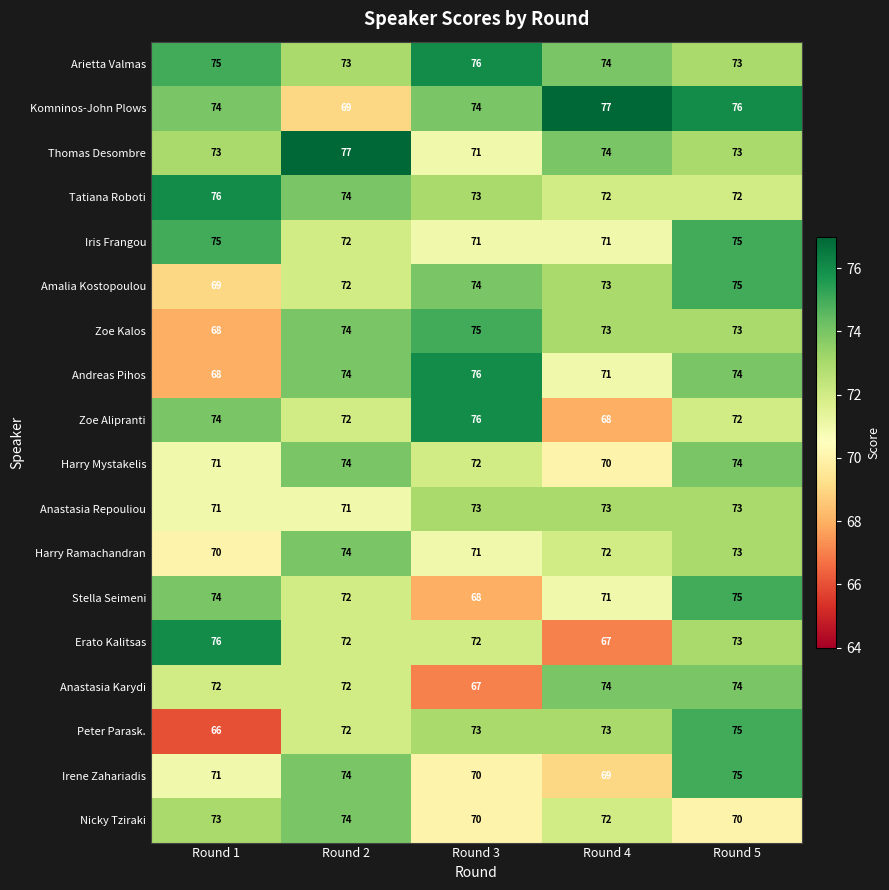

Between Round 2 and Round 3, which series saw the biggest shift?

Thomas Desombre